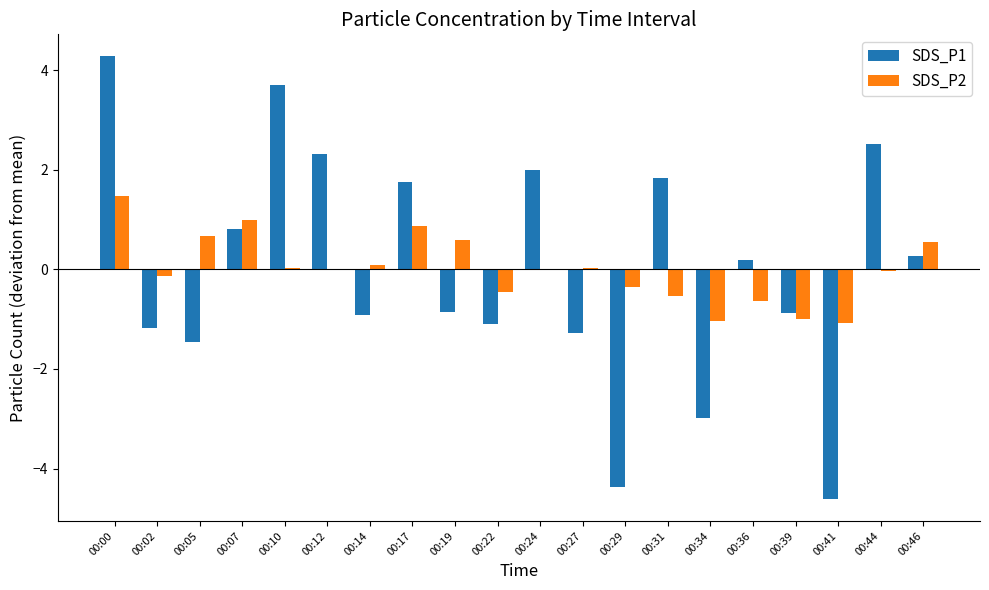

Is the value of SDS_P1 at 00:31 greater than the value of SDS_P2 at 00:29?

Yes